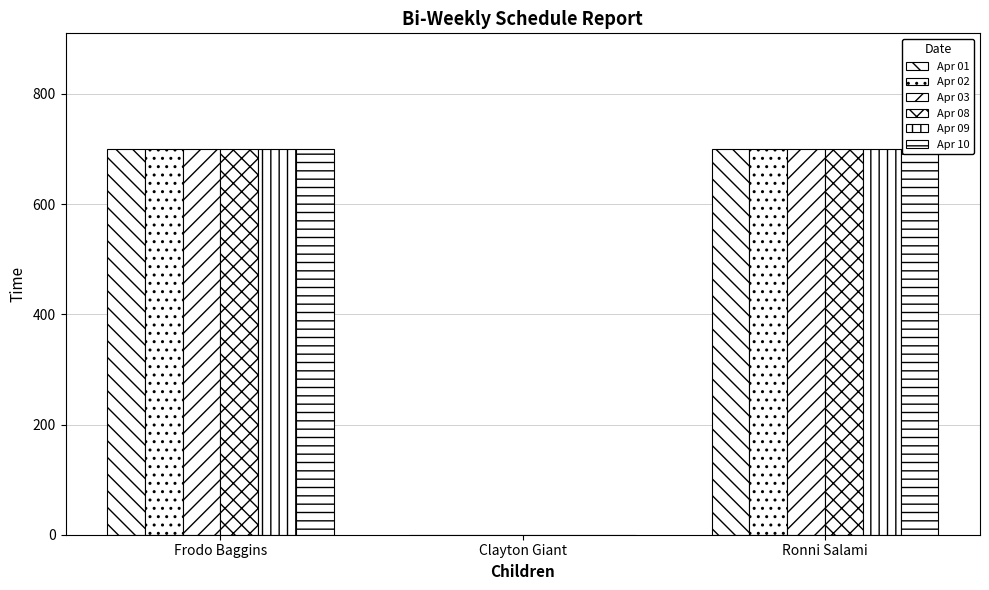

At which category is the sum across all series the highest?

Frodo Baggins